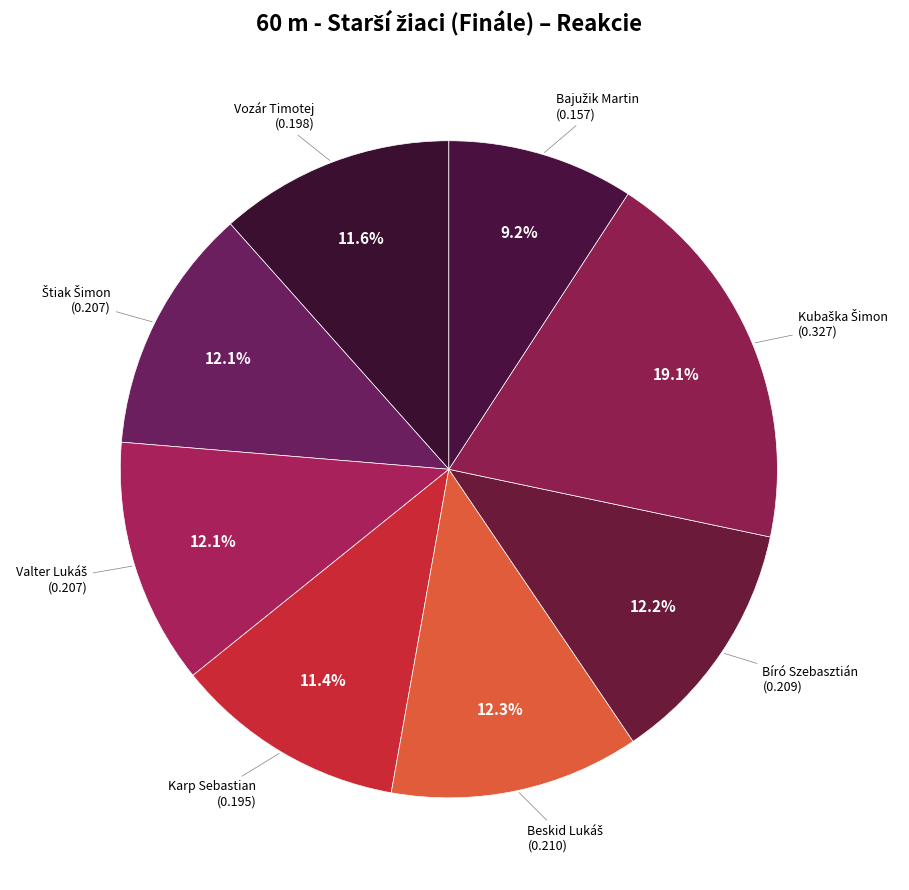

Rank the categories by value from highest to lowest.

Kubaška Šimon, Beskid Lukáš, Bíró Szebasztián, Štiak Šimon, Valter Lukáš, Vozár Timotej, Karp Sebastian, Bajužik Martin